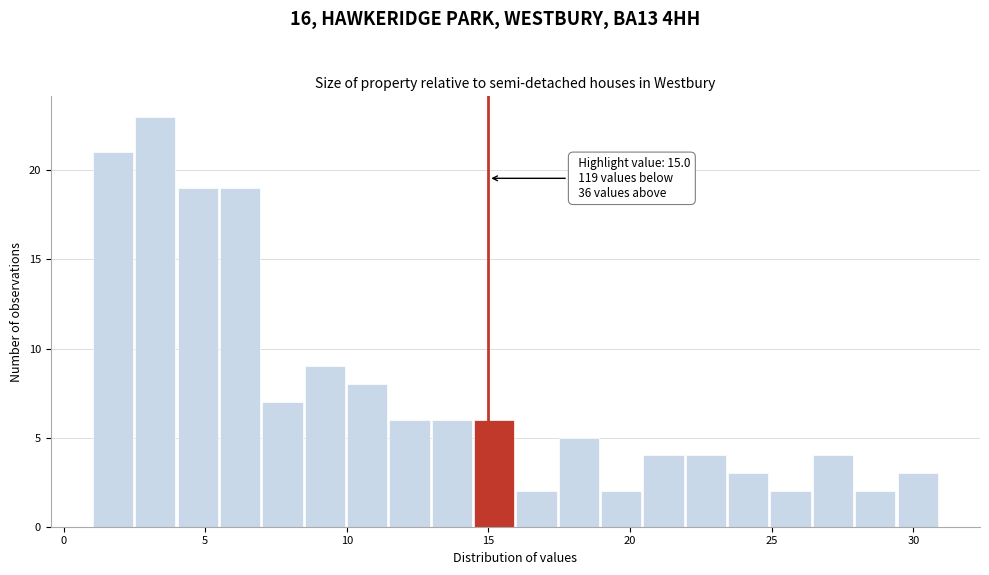

Around what value on the x-axis is the tallest bar? Give the approximate position of its centre, as read against the axis.

3.0